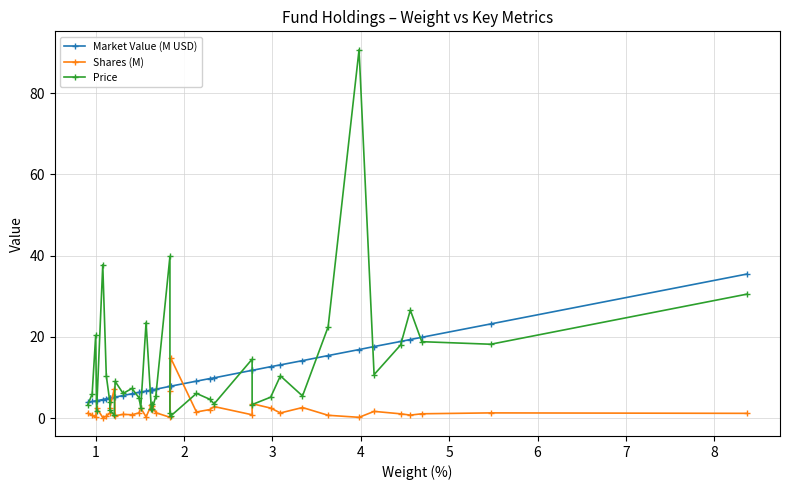

How many values in the Price series are below 6?

19